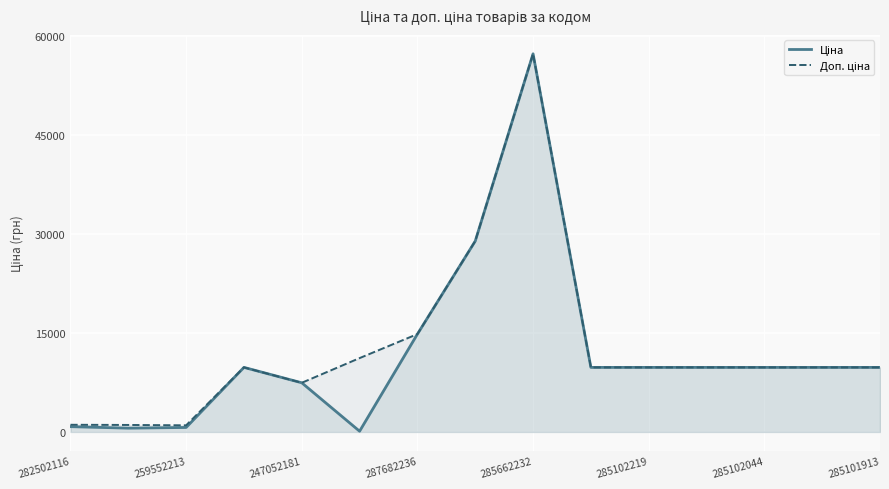

At which category is the sum across all series the highest?

285662232